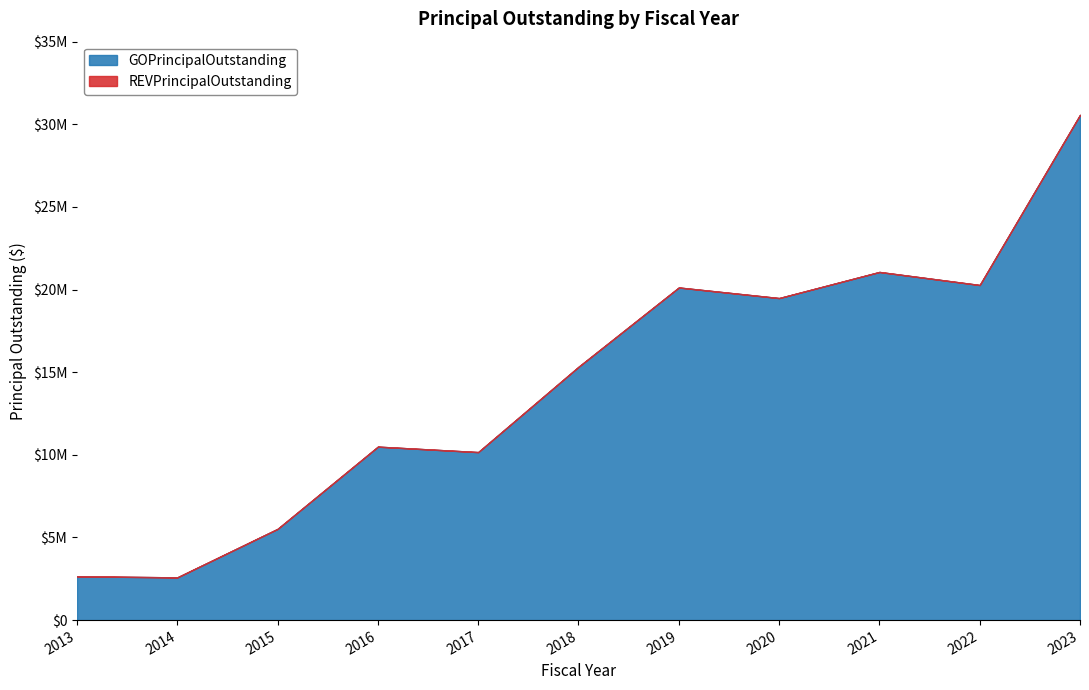

What is the difference between the maximum and minimum values in the GOPrincipalOutstanding series?

27985000